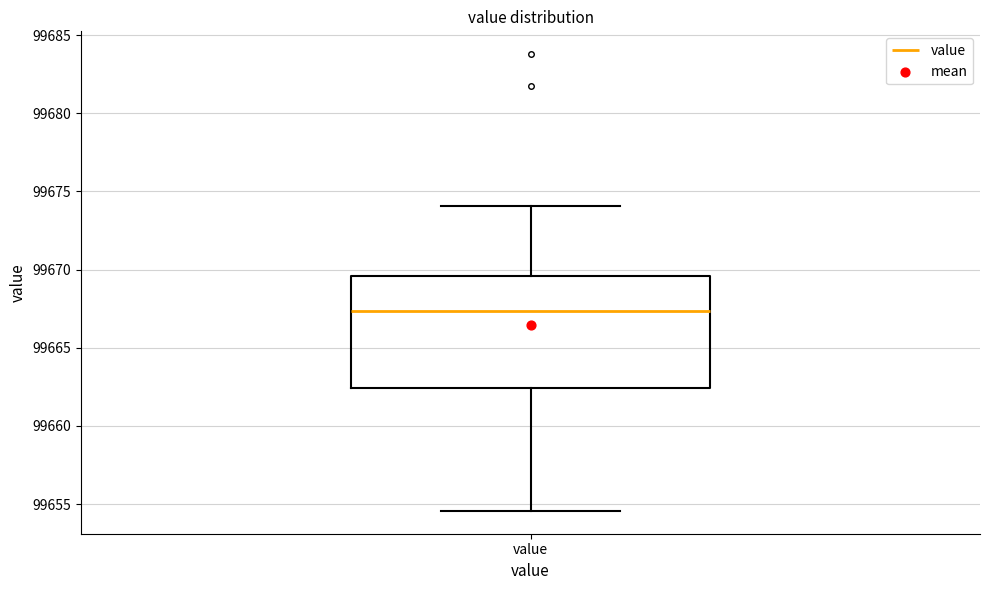

Read this box plot against the y-axis: the position of the median line, the range covered by the box, and the ends of both whiskers. The values are not printed on the chart, so give them approximately, as read against the axis.

median 99667.5, box 99662.5 to 99669.5, whiskers 99654.5 to 99674.0